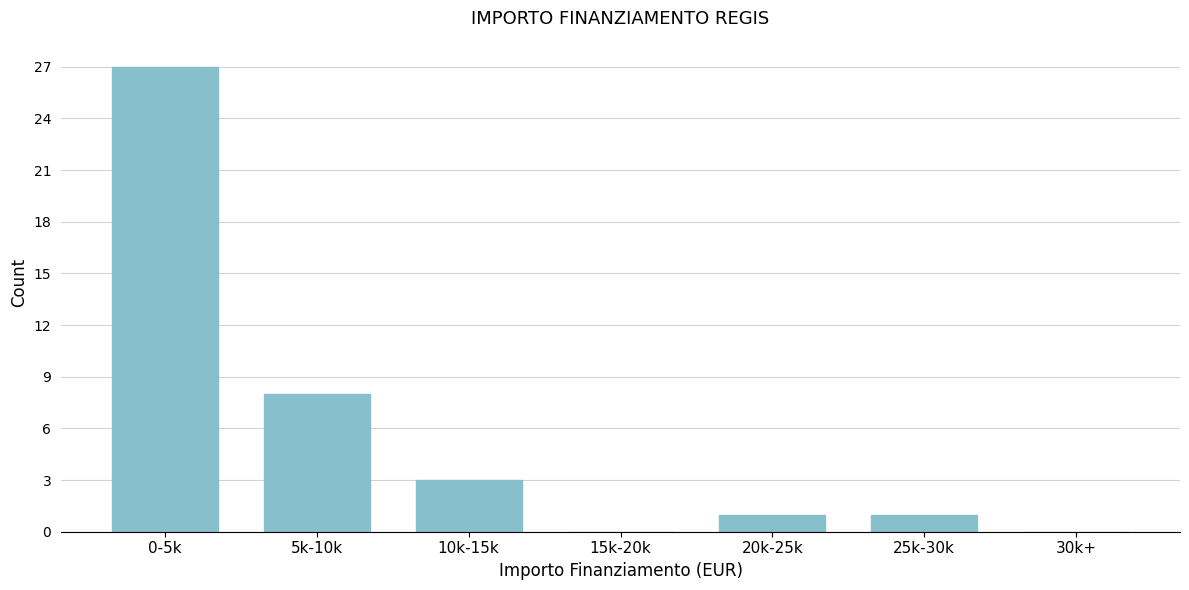

Reading left to right, what are all the values shown in this chart?

0-5k=27	5k-10k=8	10k-15k=3	15k-20k=0	20k-25k=1	25k-30k=1	30k+=0